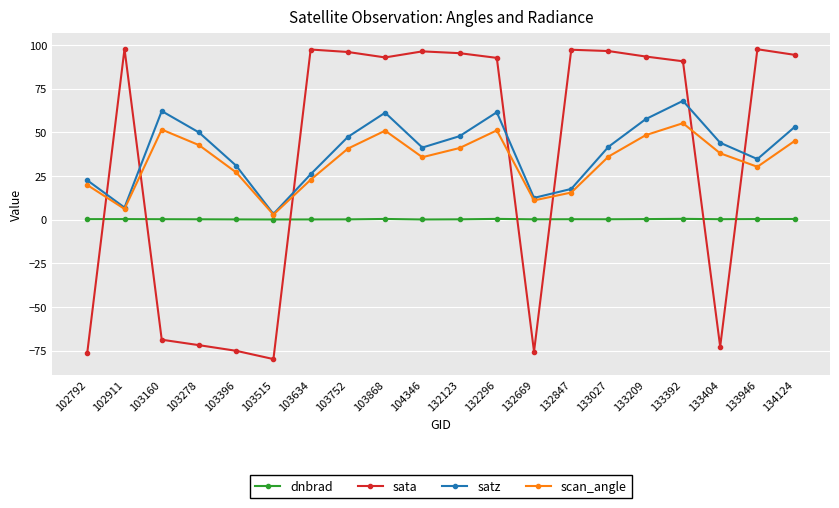

The scan_angle series shows 48.3 at 133209. True or false?

True